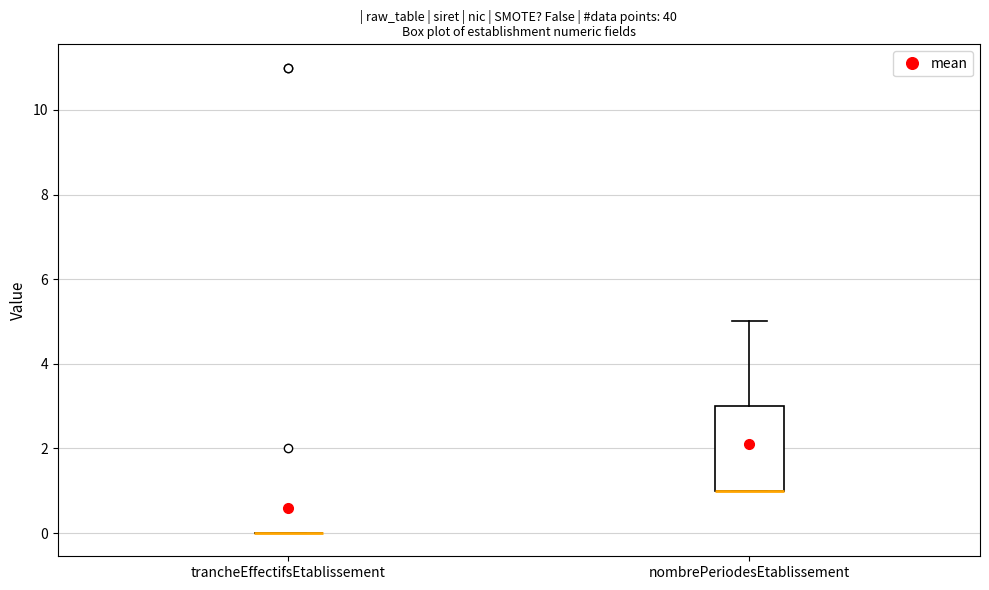

Where does the upper whisker of the box for nombrePeriodesEtablissement end on the y-axis? The values are not printed on the chart, so give them approximately, as read against the axis.

5